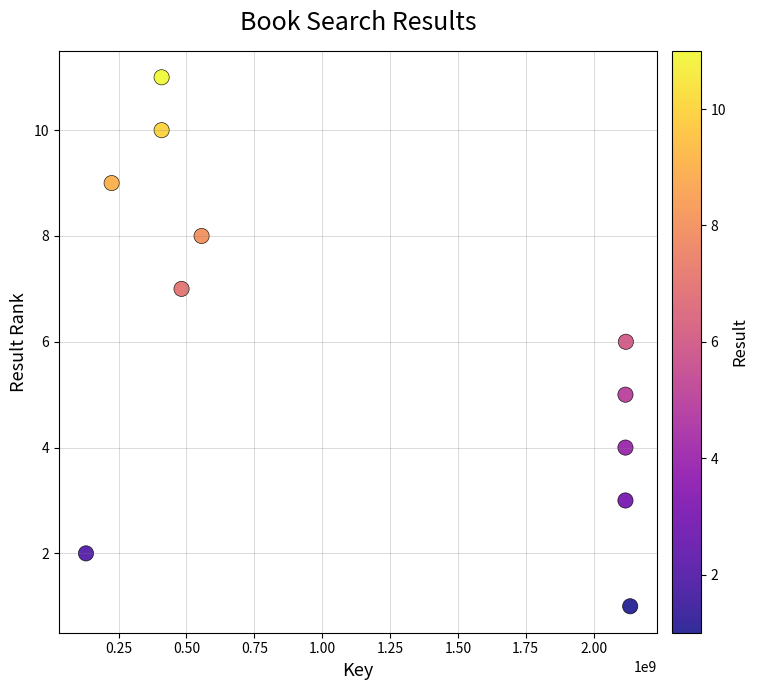

What is the average Y value?

6